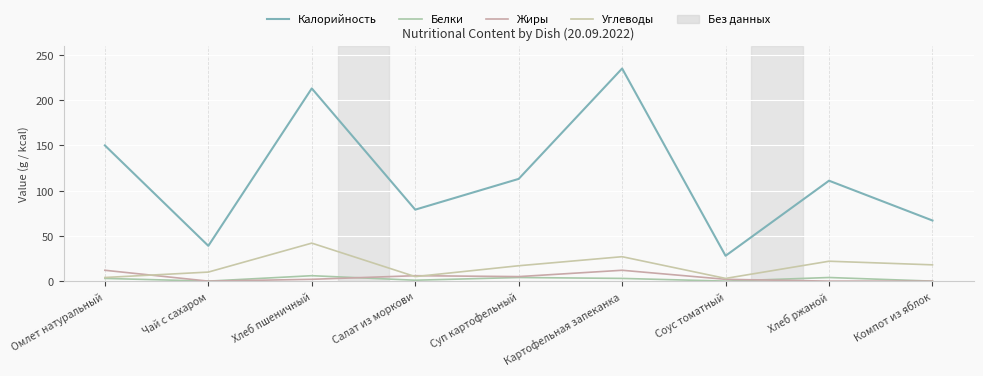

Reading left to right, extract all data points from this chart.

Калорийность: 150	39	213	79	113	235	28	111	67
Белки: 3	0	6	1	4	3	0	4	0
Жиры: 12	0	2	6	5	12	2	0	0
Углеводы: 4	10	42	5	17	27	3	22	18